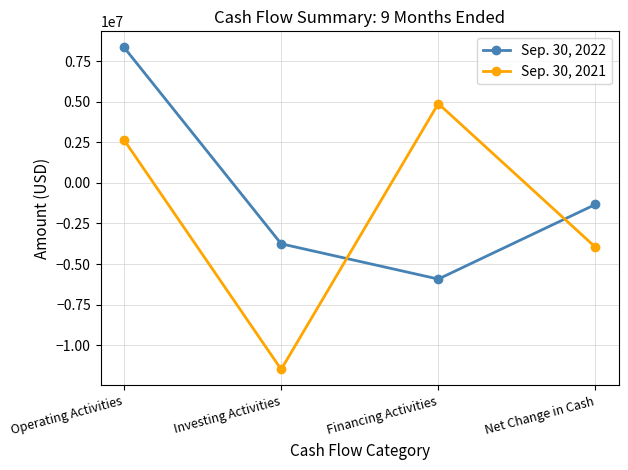

Between Investing Activities and Net Change in Cash, which series saw the biggest shift?

Sep. 30, 2021